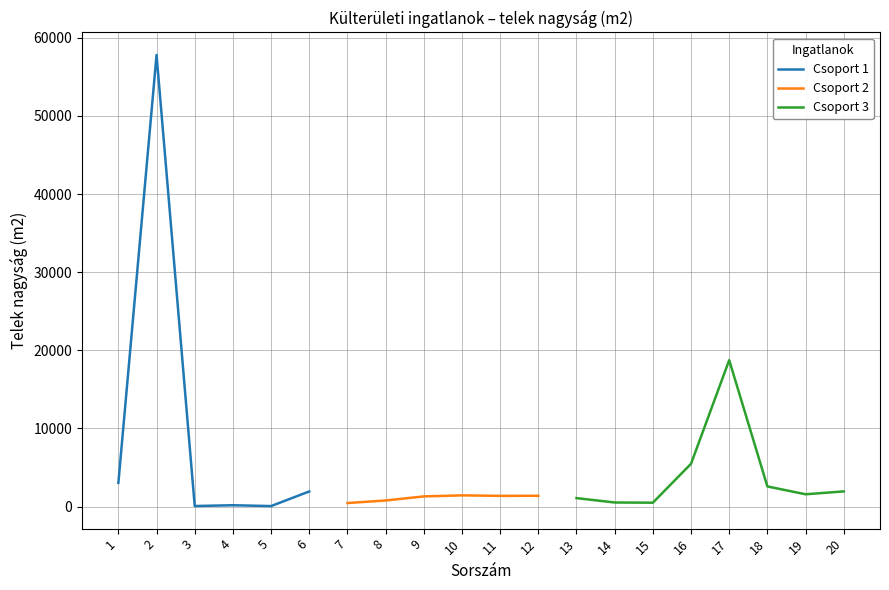

Does the chart display data point markers on the line(s)?

No